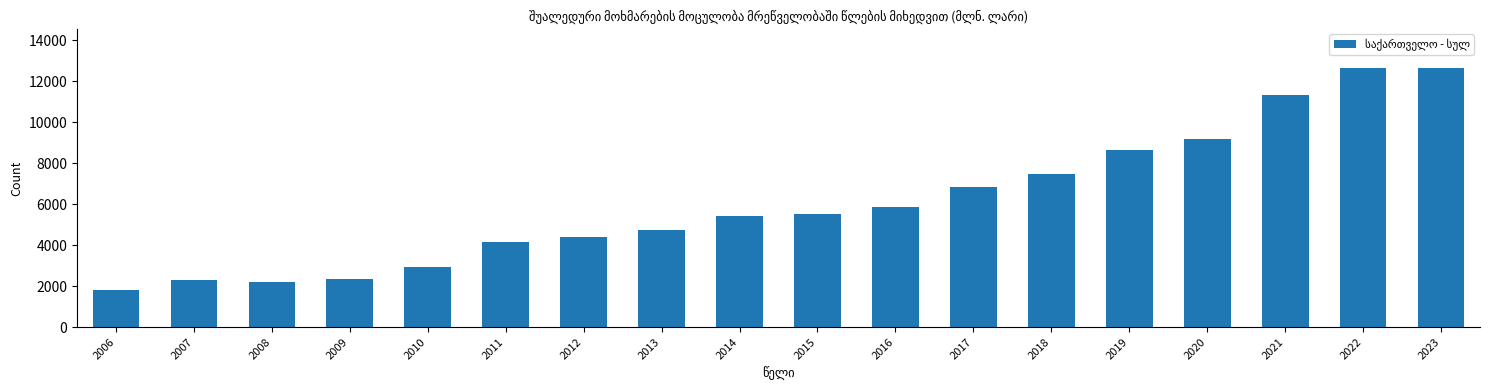

What is the value of the 4th bar from the left?

2330.8